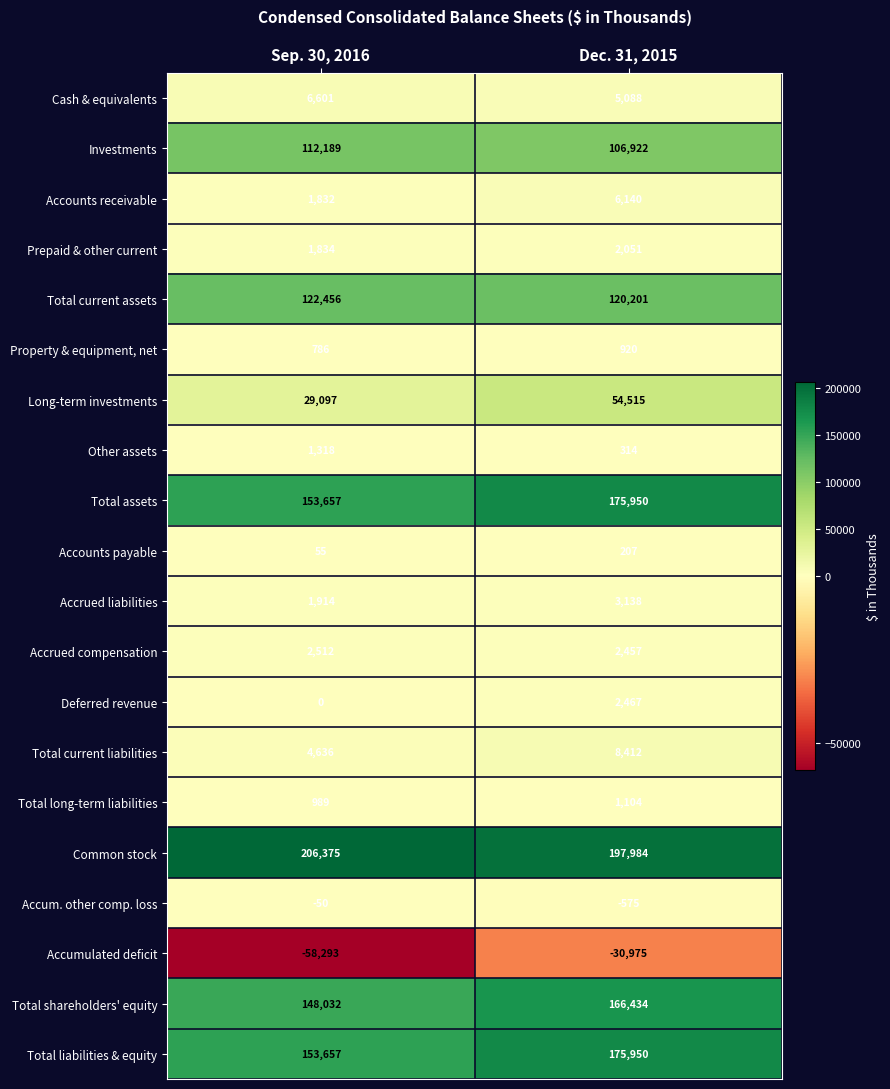

What is the sum of all Property & equipment, net values?

1706